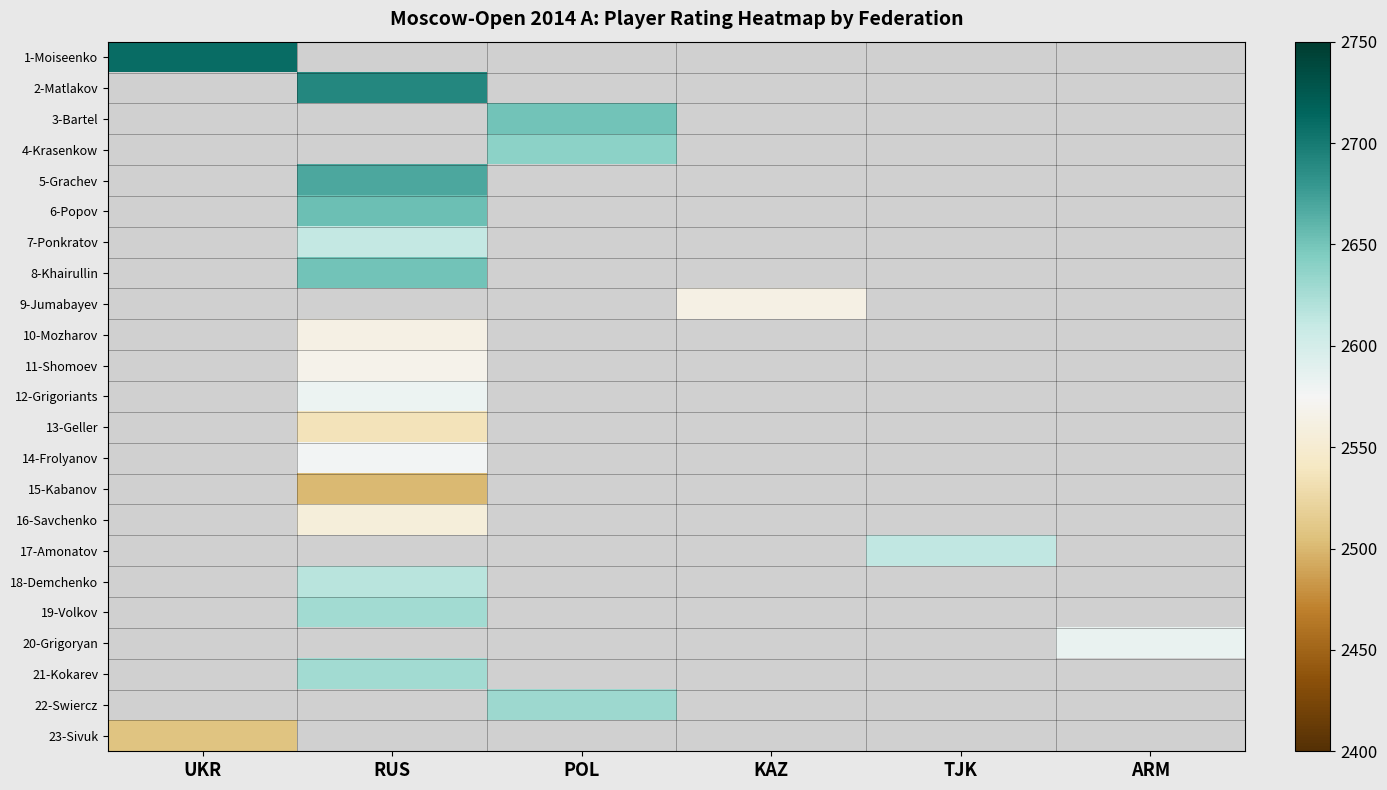

Count the number of categories in the chart.

6